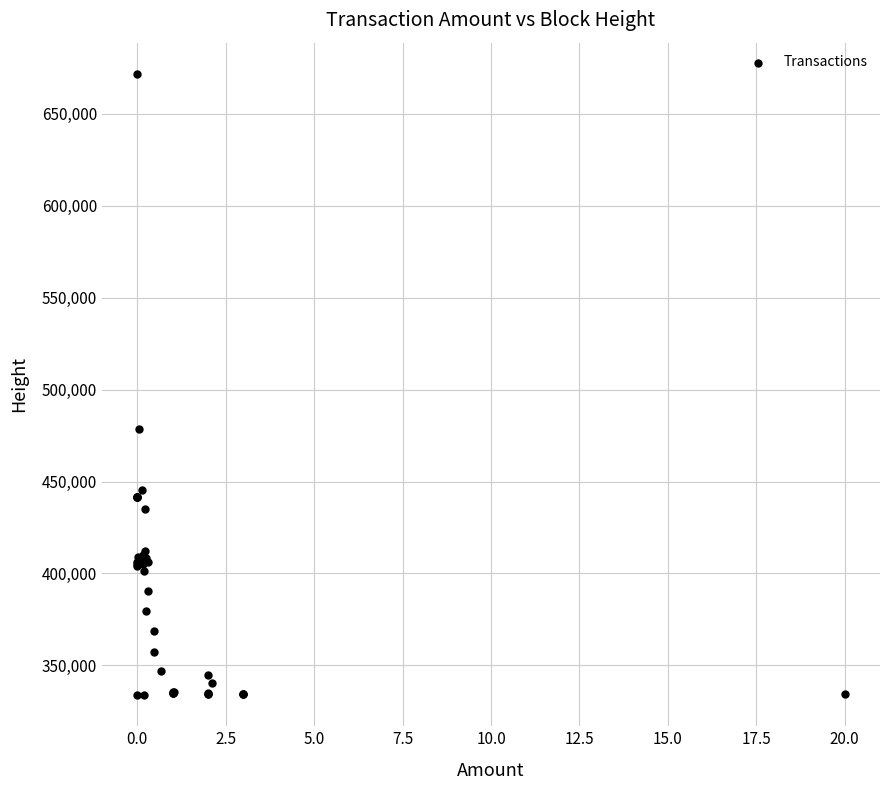

What Y value in the scatter plot is closest to 502798?

478829